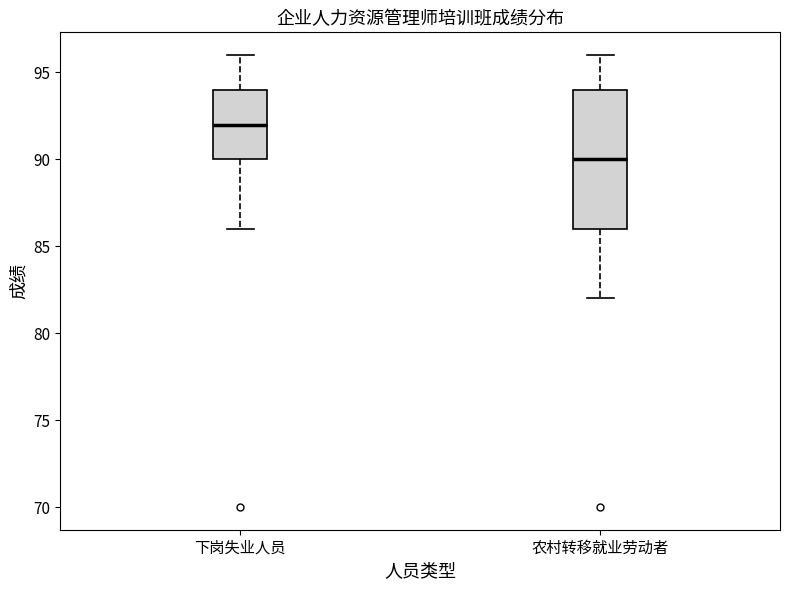

Reading left to right, transcribe this box plot: for each box, give where its median line is, the range the box spans, and where its two whiskers end, as read against the y-axis. The values are not printed on the chart, so give them approximately, as read against the axis.

下岗失业人员: median 92, box 90 to 94, whiskers 86 to 96
农村转移就业劳动者: median 90, box 86 to 94, whiskers 82 to 96